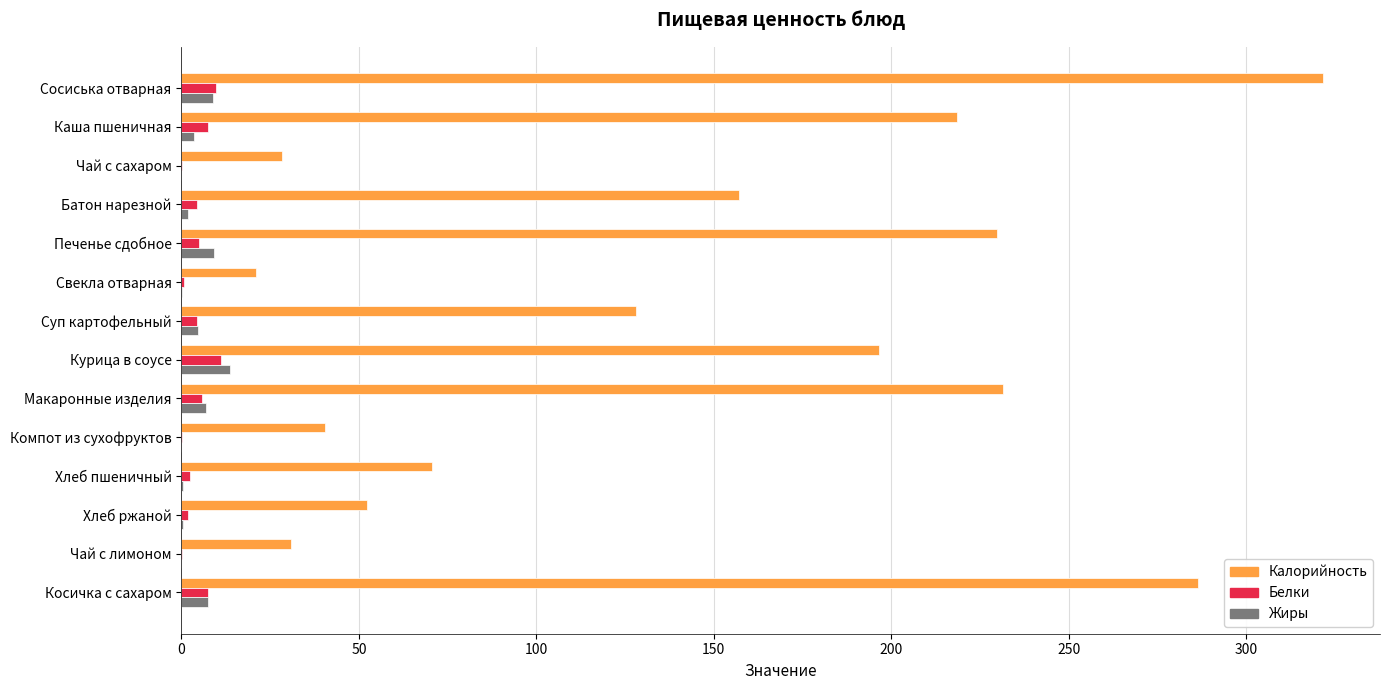

What is the sum of all Жиры values?

56.7